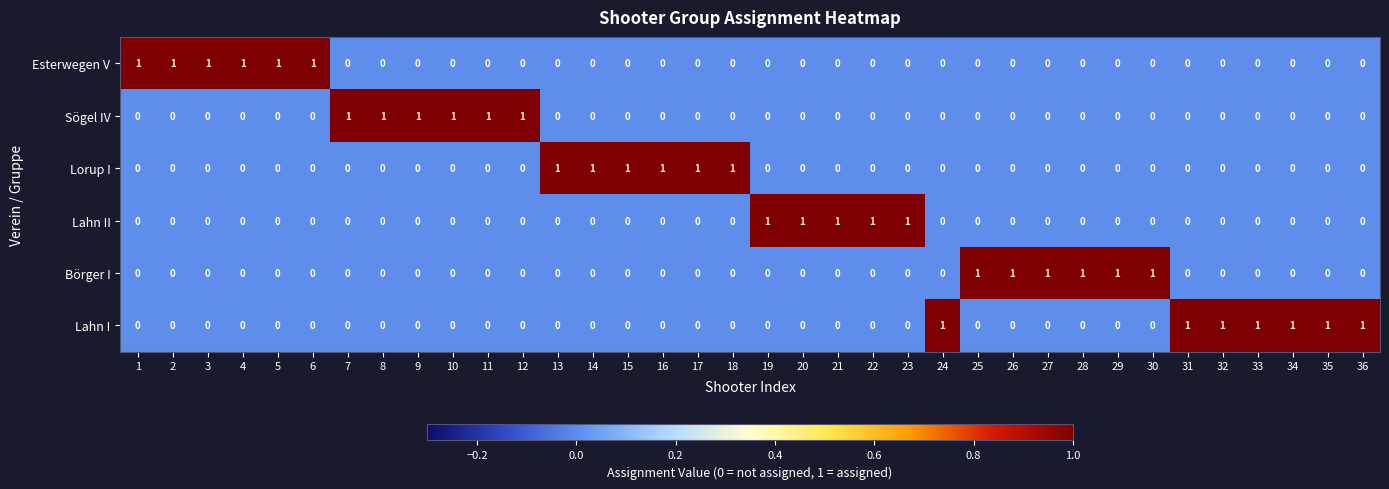

The Lorup I series shows -1 at 25. True or false?

False